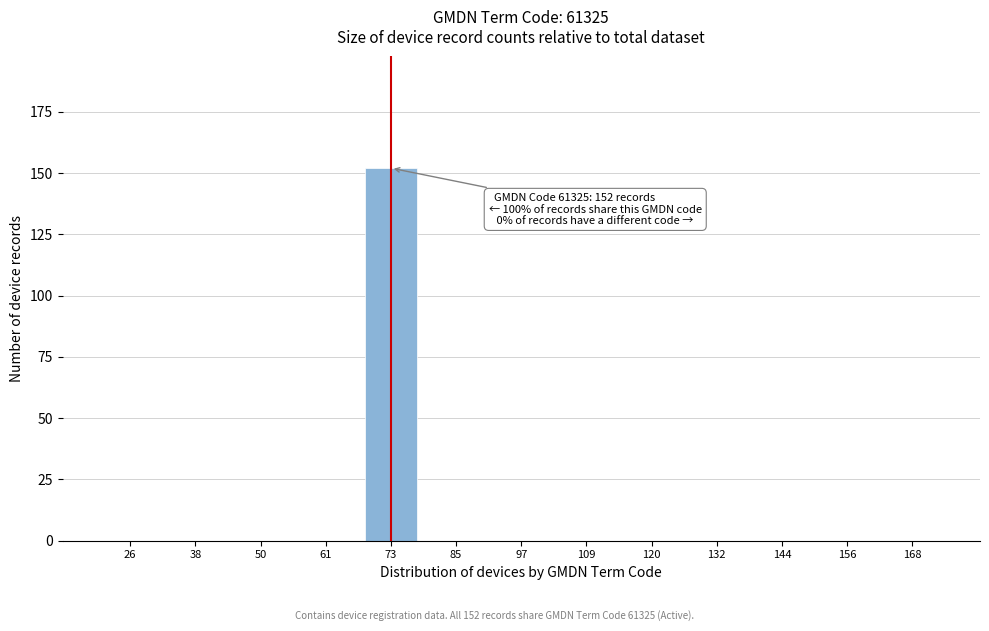

Reading right to left, transcribe all the data shown in this chart.

168=0	156=0	144=0	132=0	120=0	109=0	97=0	85=0	73=152	61=0	50=0	38=0	26=0